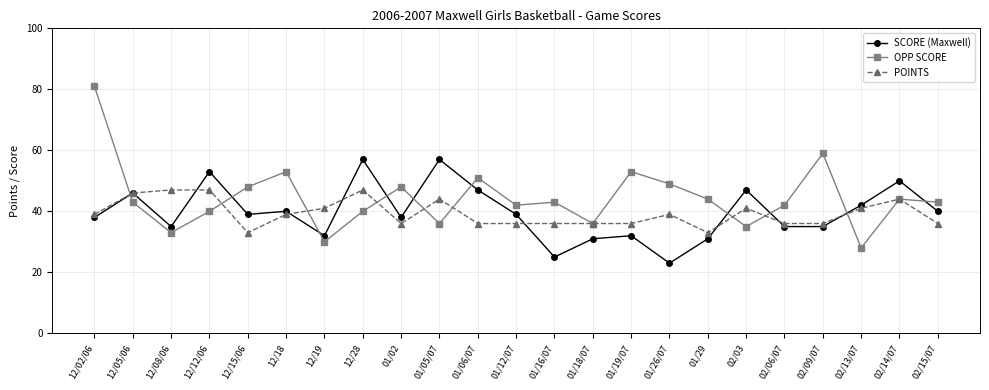

Rank the series at 12/28 from highest to lowest value.

SCORE (Maxwell), POINTS, OPP SCORE